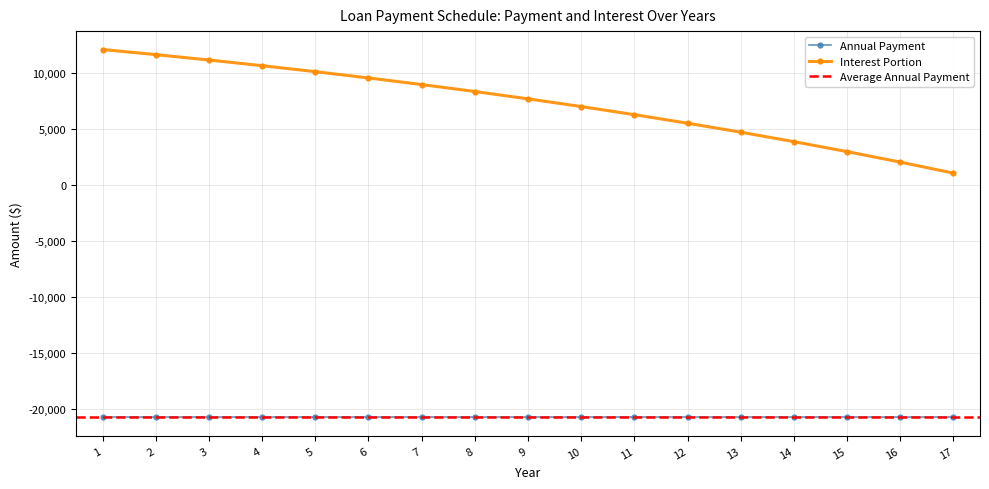

True or false: Average Reference has more than 0 interior local peaks.

False